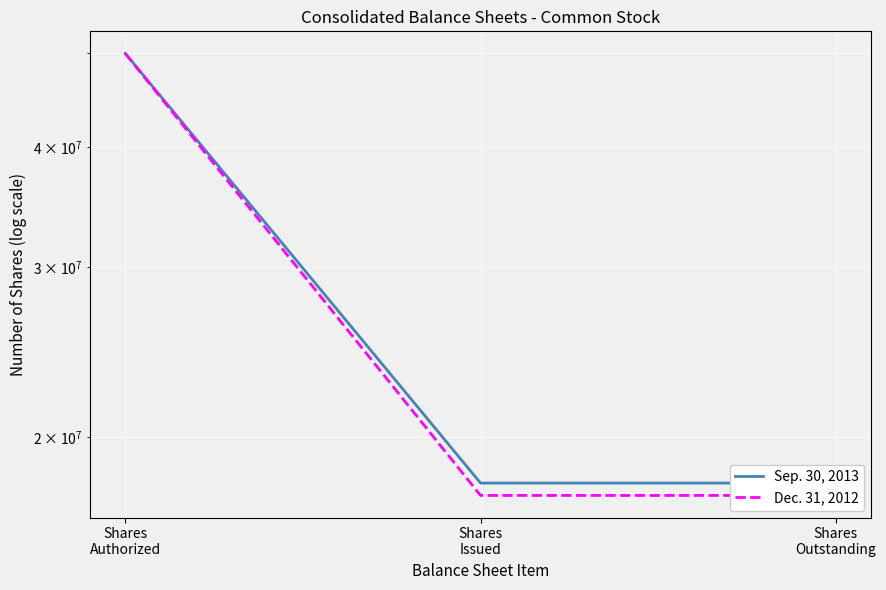

What position from the right is Shares
Outstanding?

1